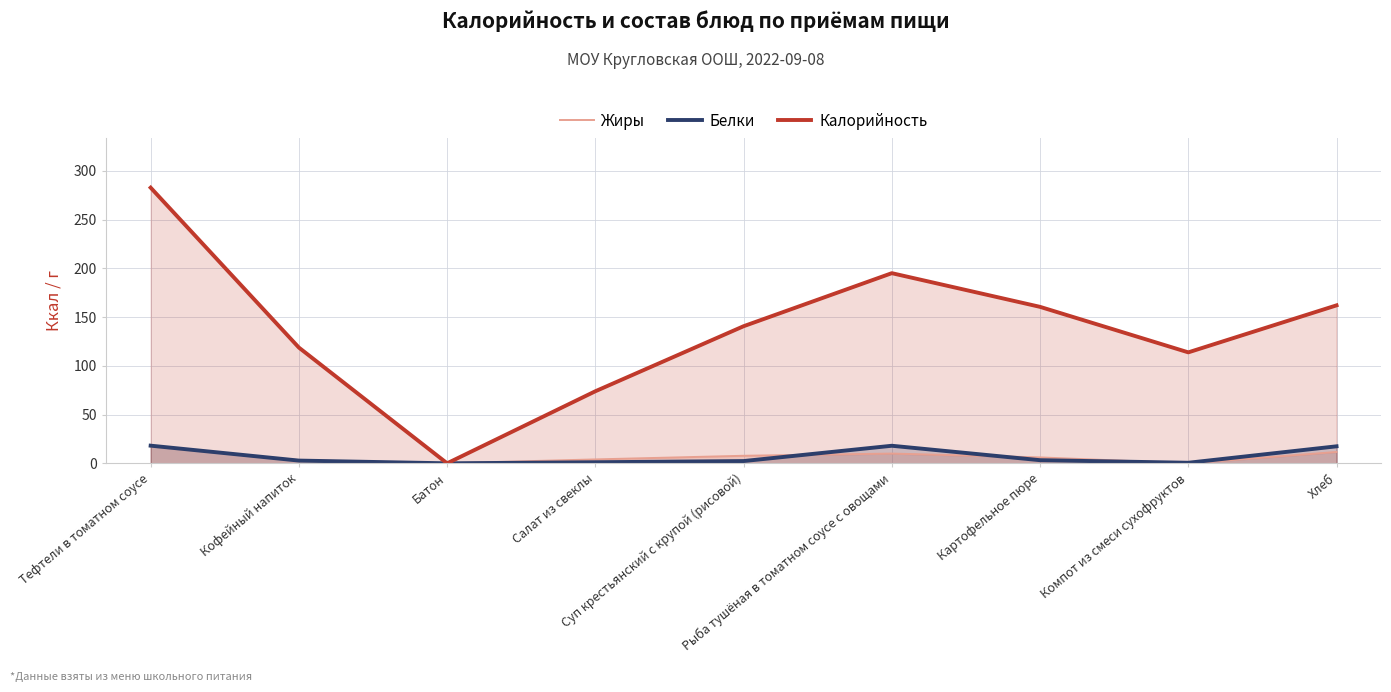

How many interior local valleys does the Белки series have?

2